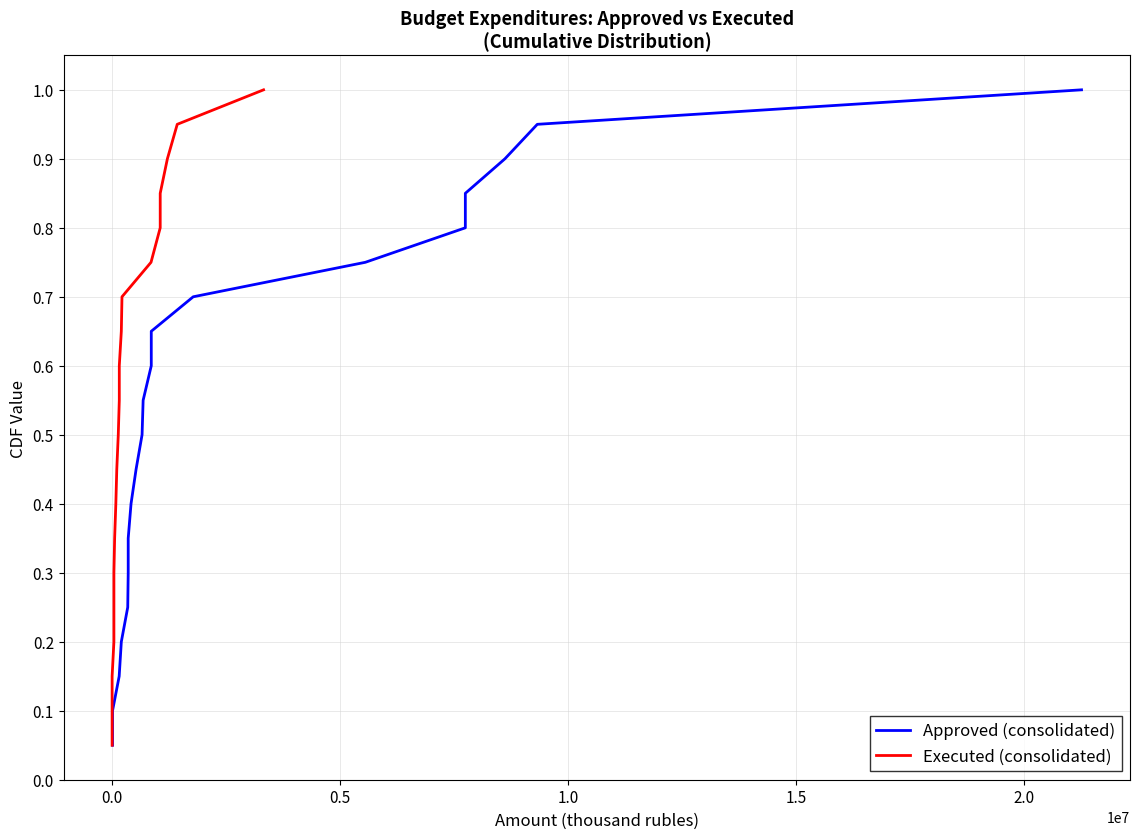

Is the value of Executed (consolidated) at 7 greater than the value of Approved (consolidated) at 11?

No